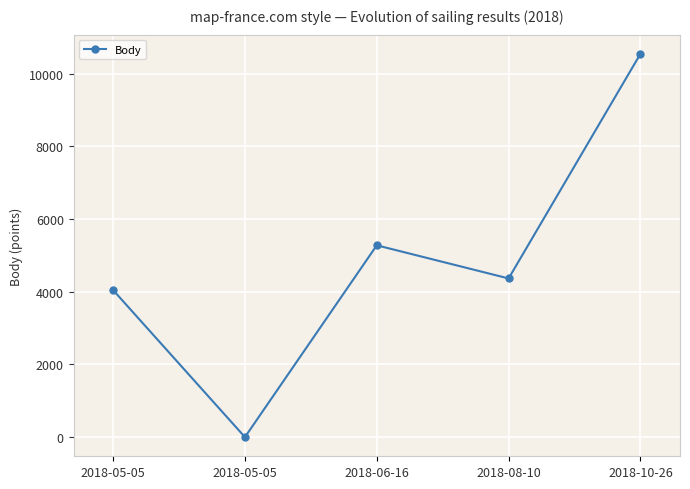

Reading left to right, what are all the values shown in this chart?

4047	0	5279	4367	10550